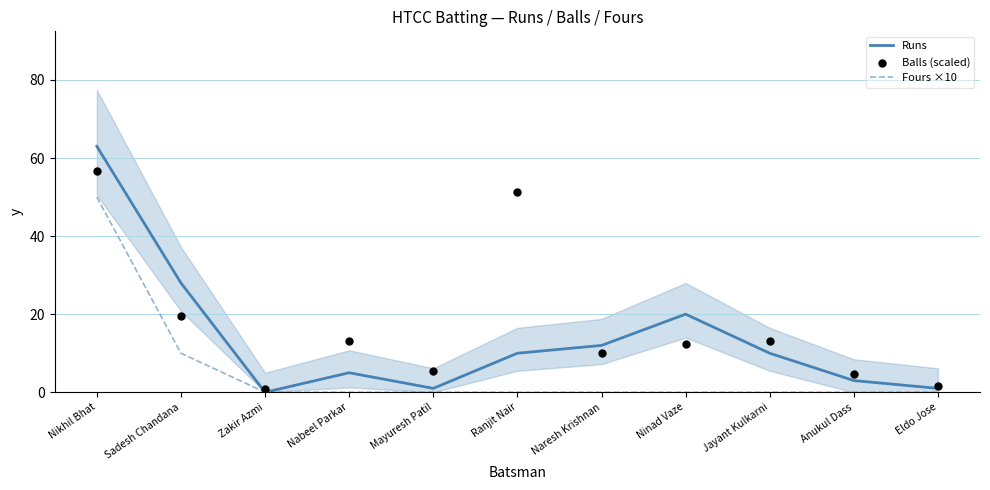

Which series has the largest total across all categories?

Balls (scaled)